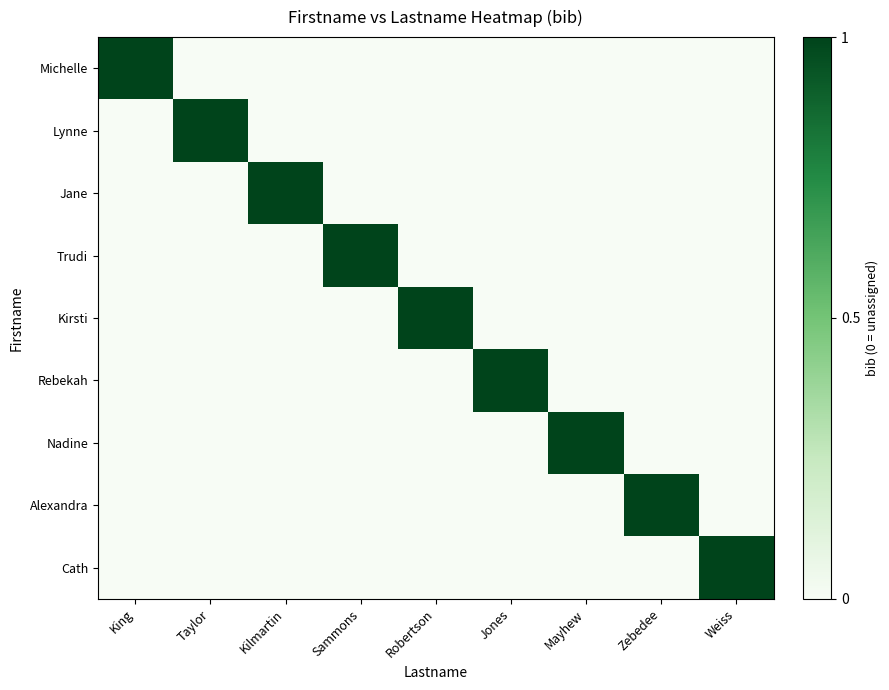

At which category is the sum across all series the highest?

King